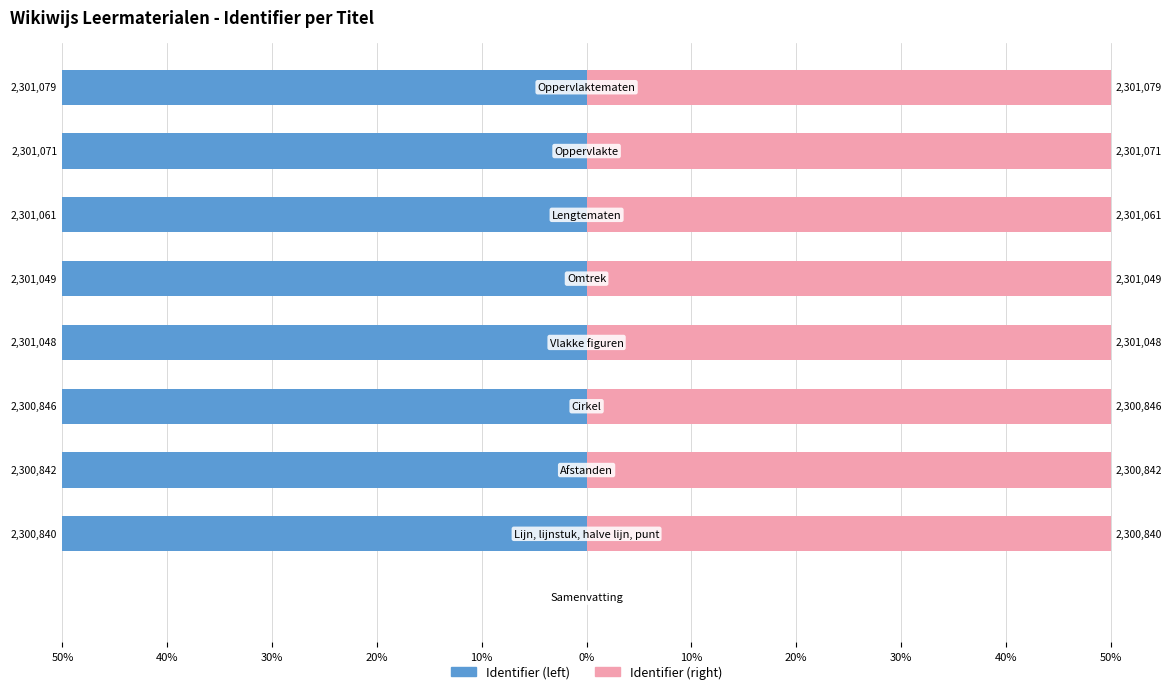

Is the value of Identifier (left) at 20% greater than the value of Identifier (right) at 40%?

No